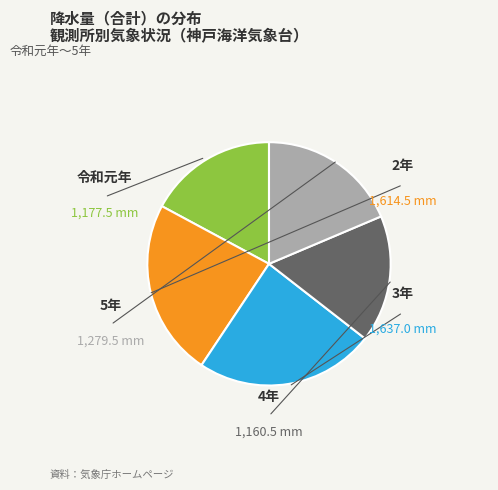

What percentage is NOT represented by 2年?

76.5%